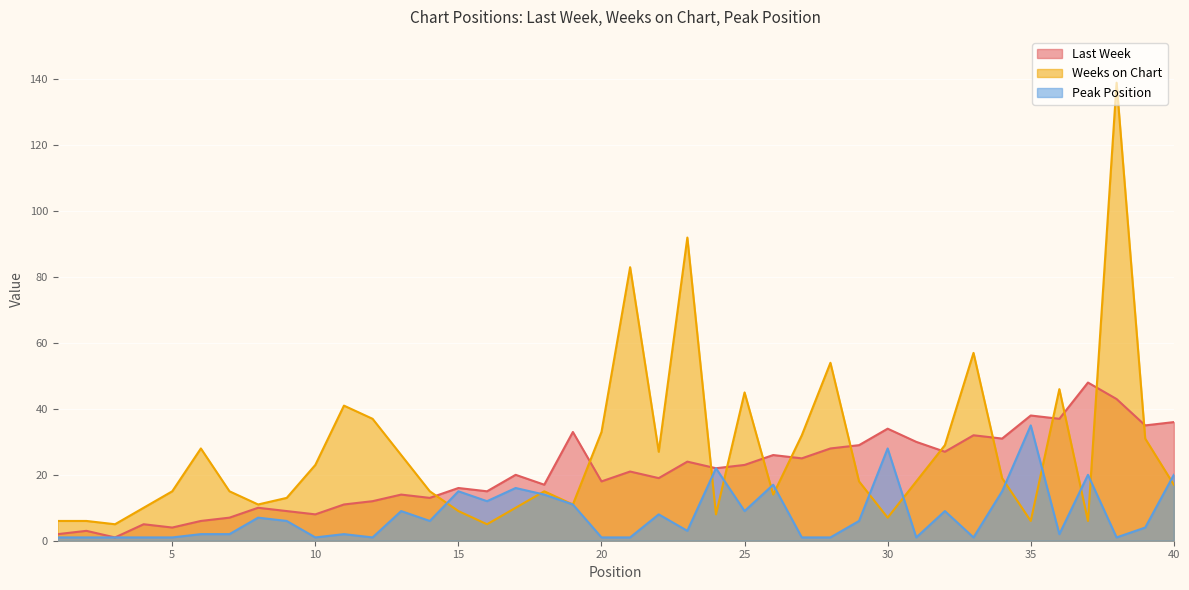

Reading left to right, extract all data points from this chart.

Last Week: 1=2	2=3	3=1	4=5	5=4	6=6	7=7	8=10	9=9	10=8	11=11	12=12	13=14	14=13	15=16	16=15	17=20	18=17	19=33	20=18	21=21	22=19	23=24	24=22	25=23	26=26	27=25	28=28	29=29	30=34	31=30	32=27	33=32	34=31	35=38	36=37	37=48	38=43	39=35	40=36
Weeks on Chart: 1=6	2=6	3=5	4=10	5=15	6=28	7=15	8=11	9=13	10=23	11=41	12=37	13=26	14=15	15=9	16=5	17=10	18=15	19=11	20=33	21=83	22=27	23=92	24=8	25=45	26=14	27=32	28=54	29=18	30=7	31=18	32=29	33=57	34=19	35=6	36=46	37=6	38=139	39=31	40=17
Peak Position: 1=1	2=1	3=1	4=1	5=1	6=2	7=2	8=7	9=6	10=1	11=2	12=1	13=9	14=6	15=15	16=12	17=16	18=14	19=11	20=1	21=1	22=8	23=3	24=22	25=9	26=17	27=1	28=1	29=6	30=28	31=1	32=9	33=1	34=15	35=35	36=2	37=20	38=1	39=4	40=20